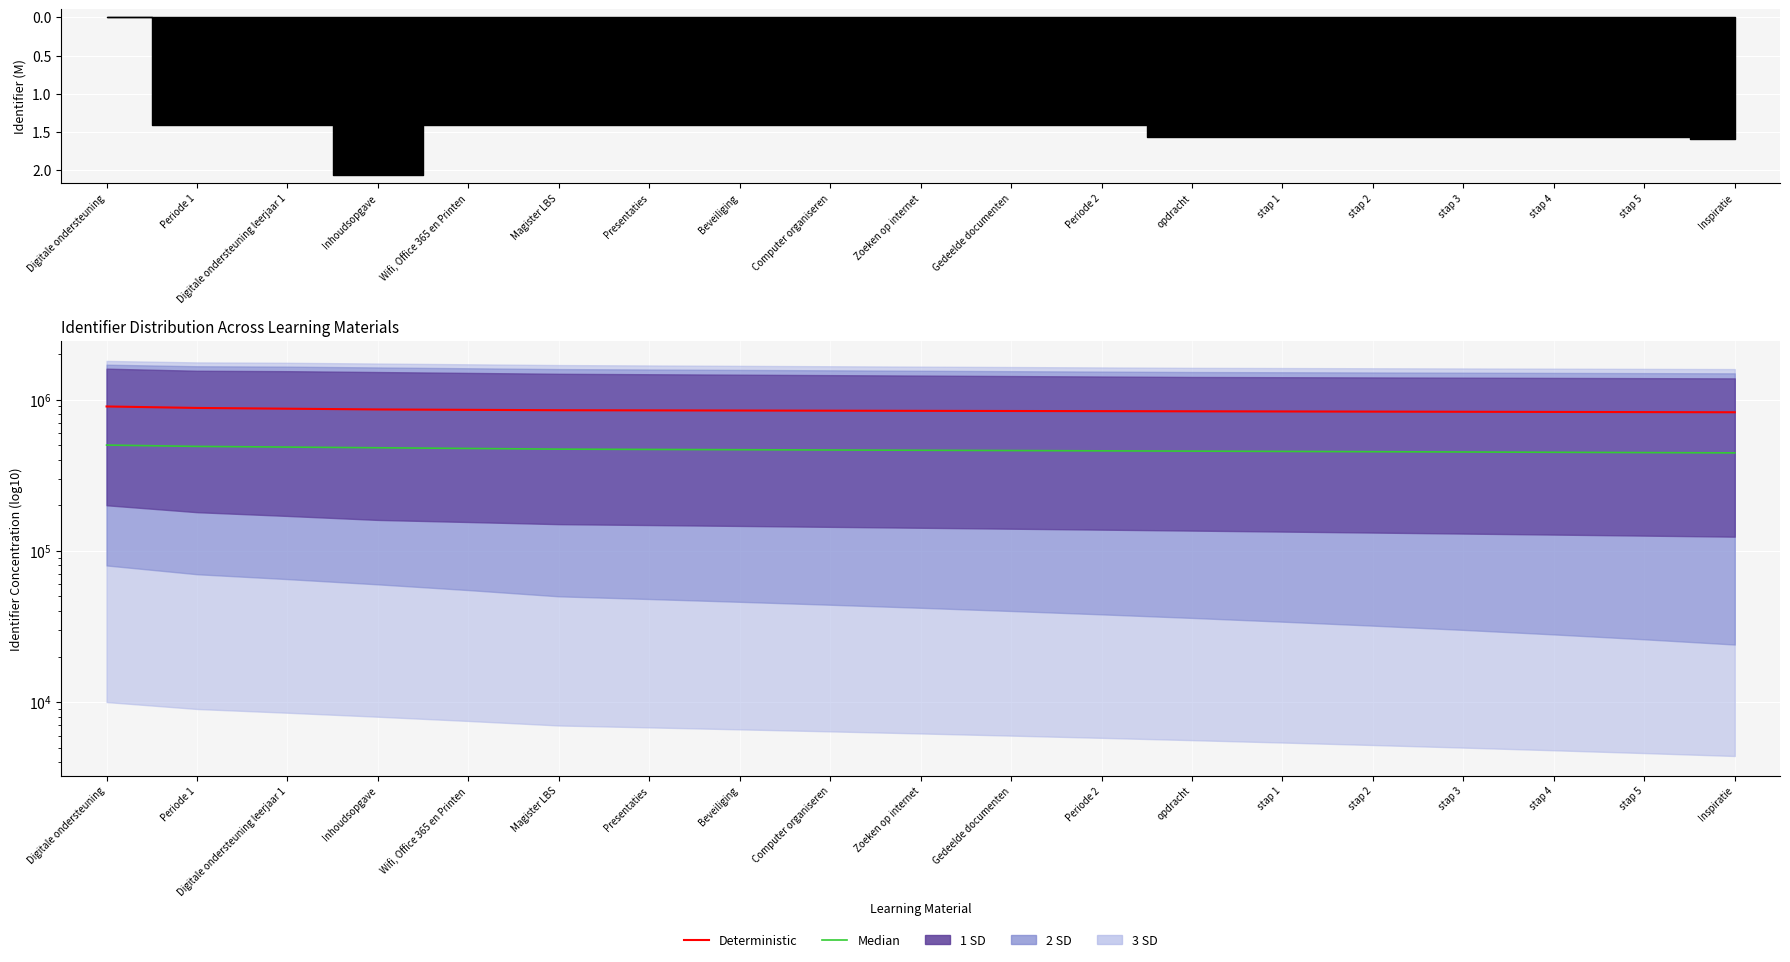

At how many categories does at least one series exceed 649404?

19